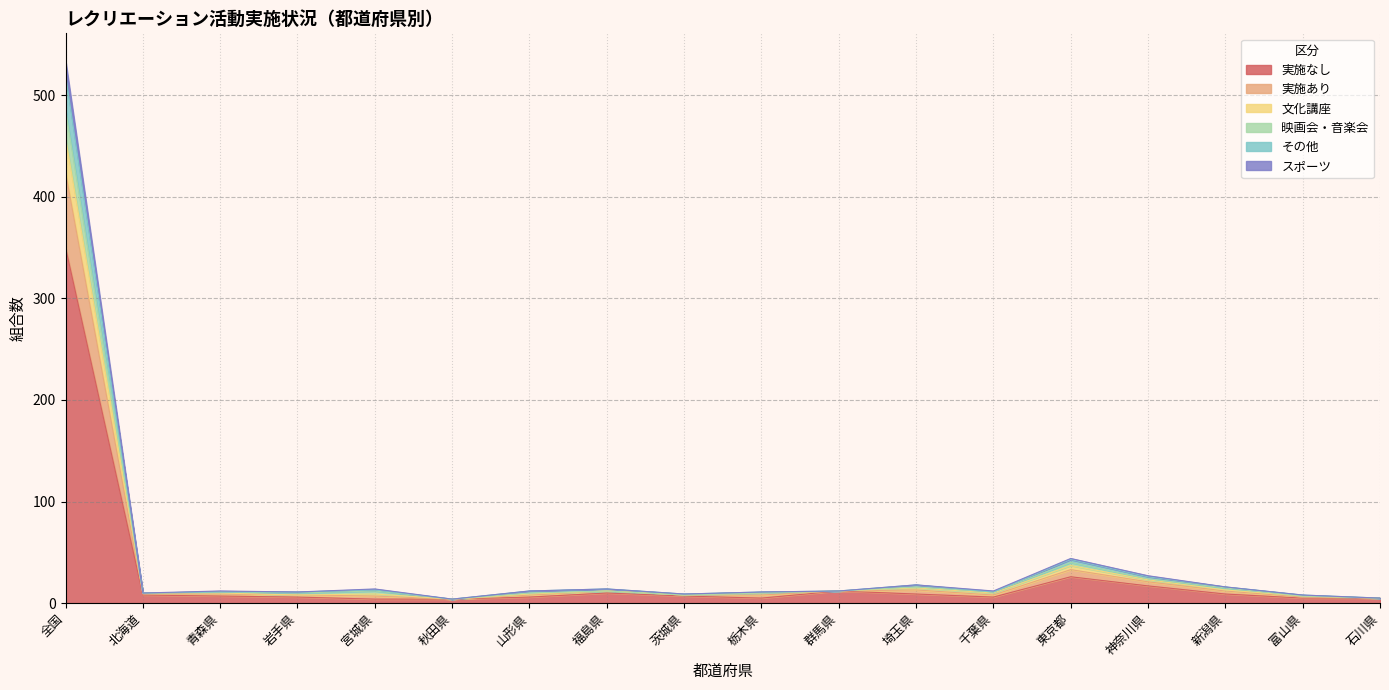

What is the label of the 18th point from the left?

石川県